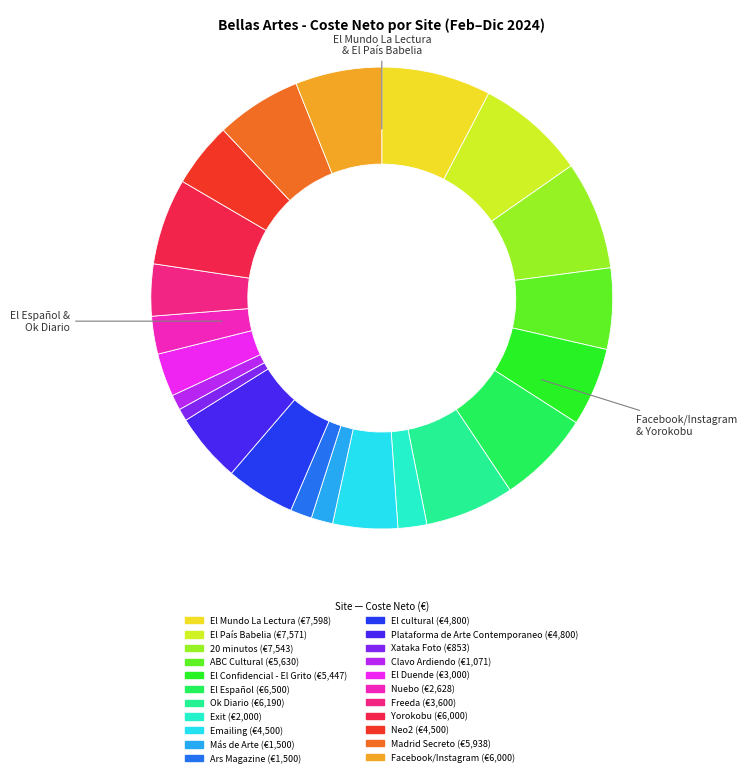

Is there a majority slice in this chart?

No